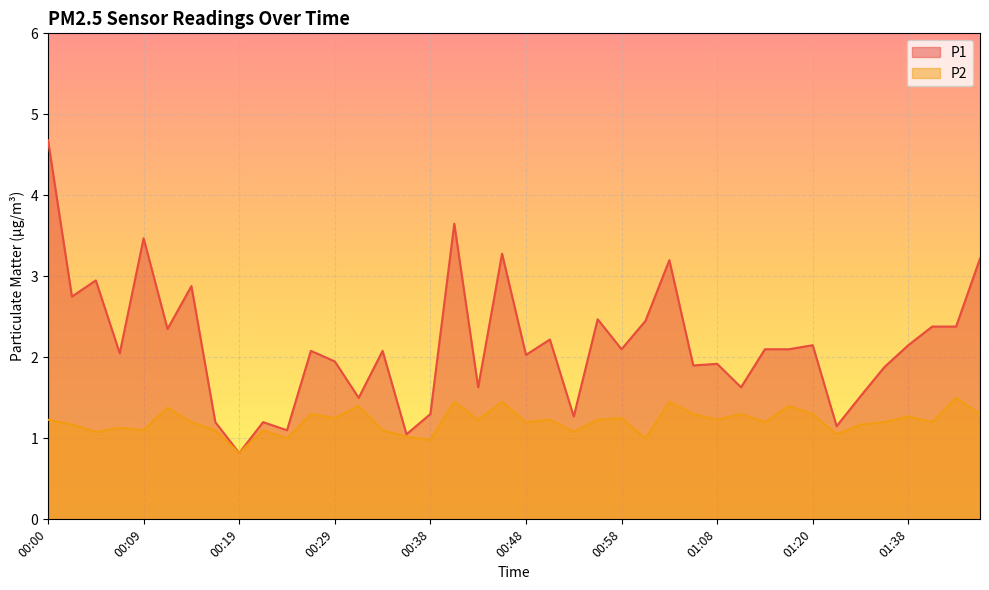

Is it true that P1 equals 1.9 at 01:05?

True